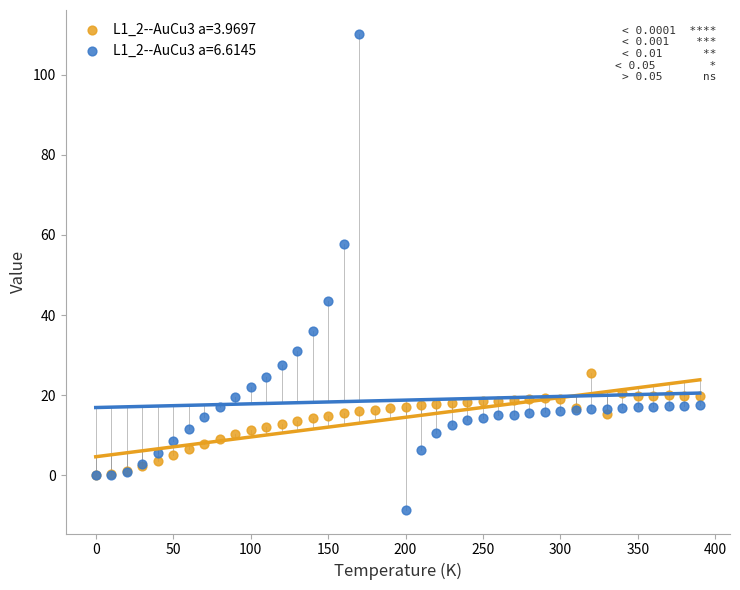

Which series reaches the maximum Y coordinate?

L1_2--AuCu3 a=6.6145